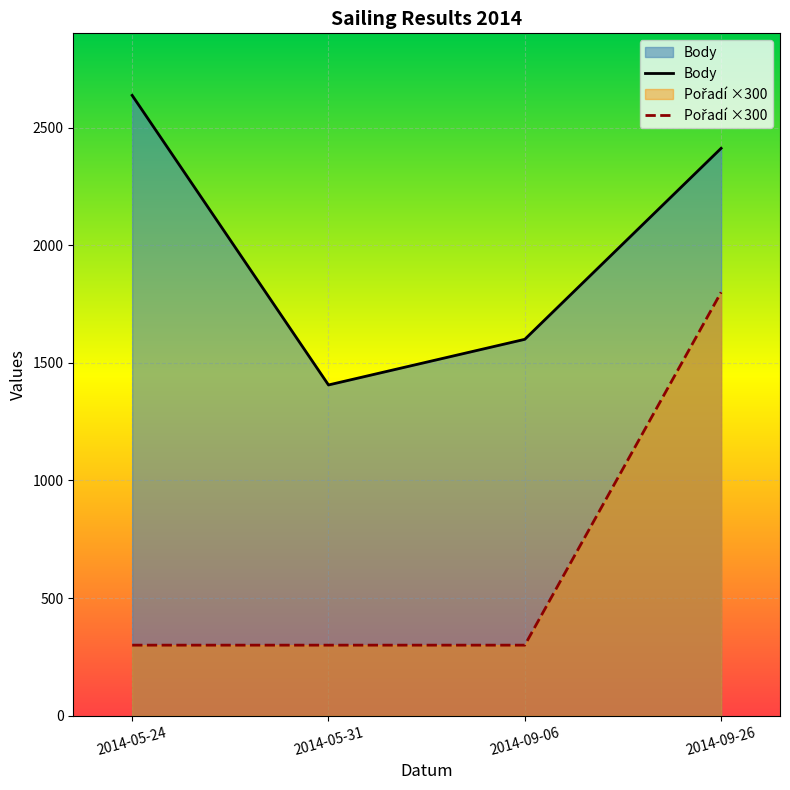

Reading left to right, extract all data points from this chart.

Body: 2014-05-24=2637	2014-05-31=1406	2014-09-06=1600	2014-09-26=2412
Pořadí: 2014-05-24=300	2014-05-31=300	2014-09-06=300	2014-09-26=1800